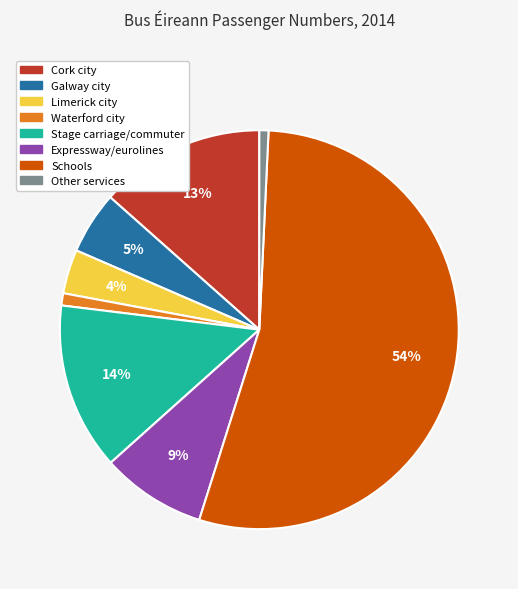

To the nearest percent, what is the average slice percentage?

12%